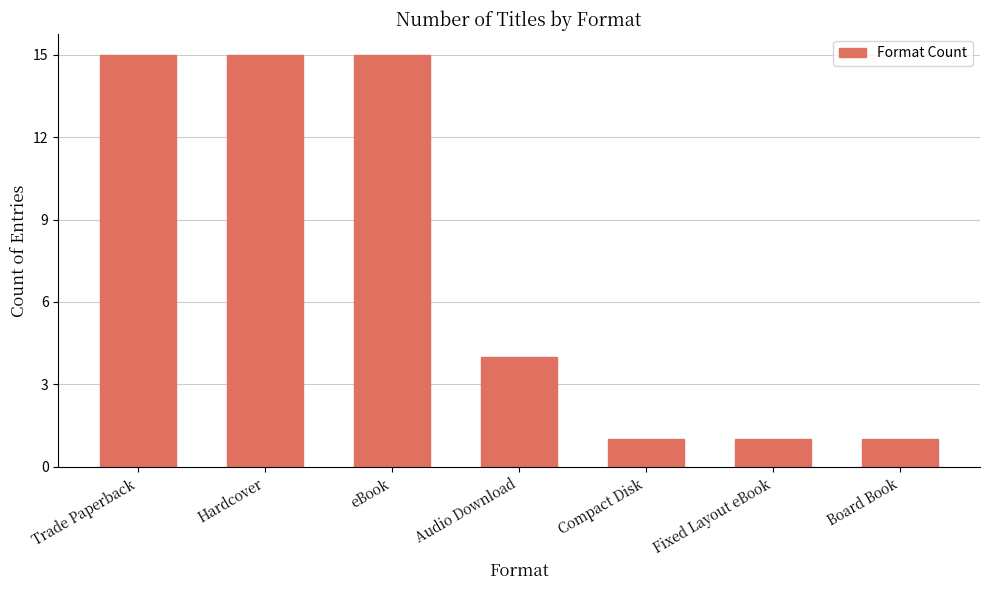

What is the difference between the maximum and minimum values?

14